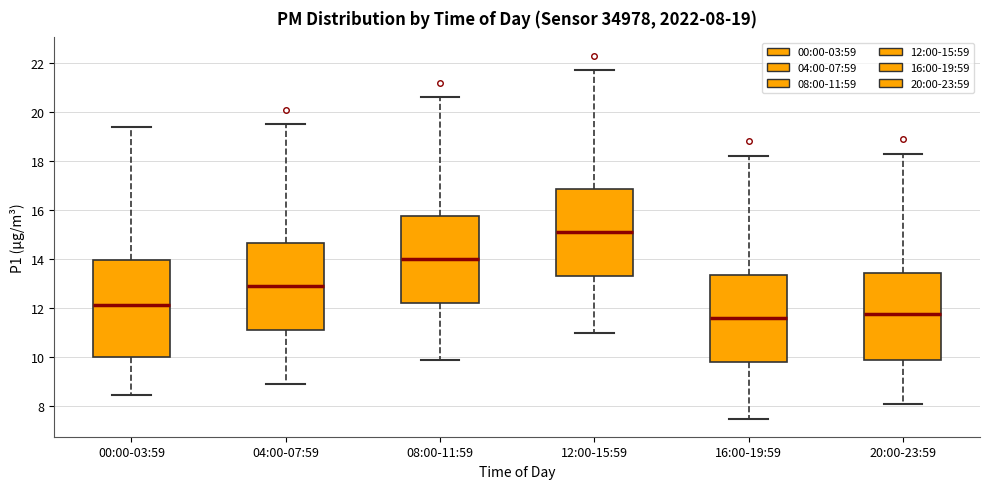

Comparing the boxes themselves (not the whiskers), which one is the tallest?

00:00-03:59